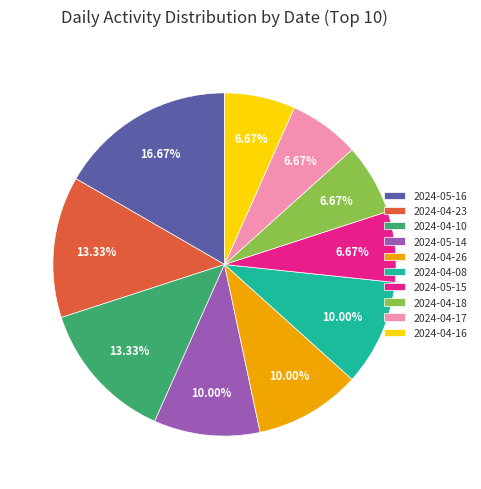

Is there a majority slice in this chart?

No